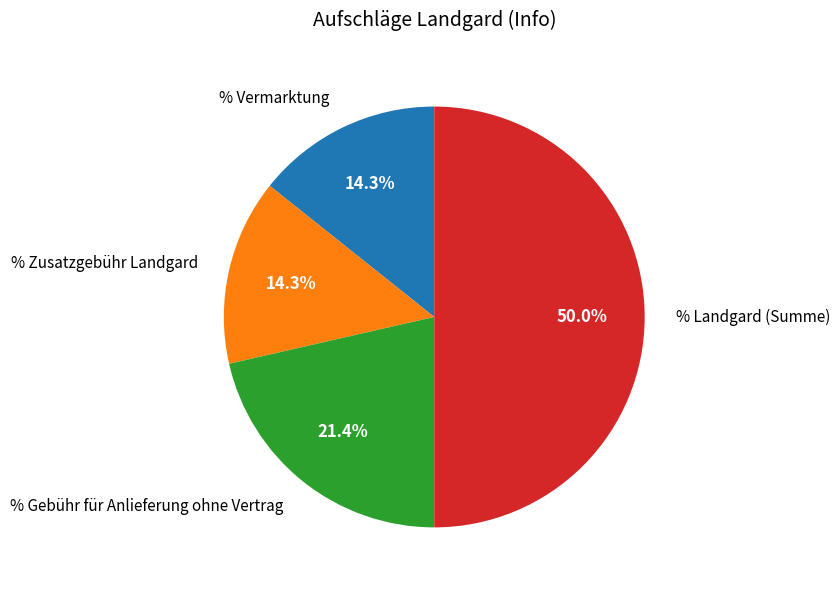

Which has a higher value, % Landgard (Summe) or % Zusatzgebühr Landgard?

% Landgard (Summe)